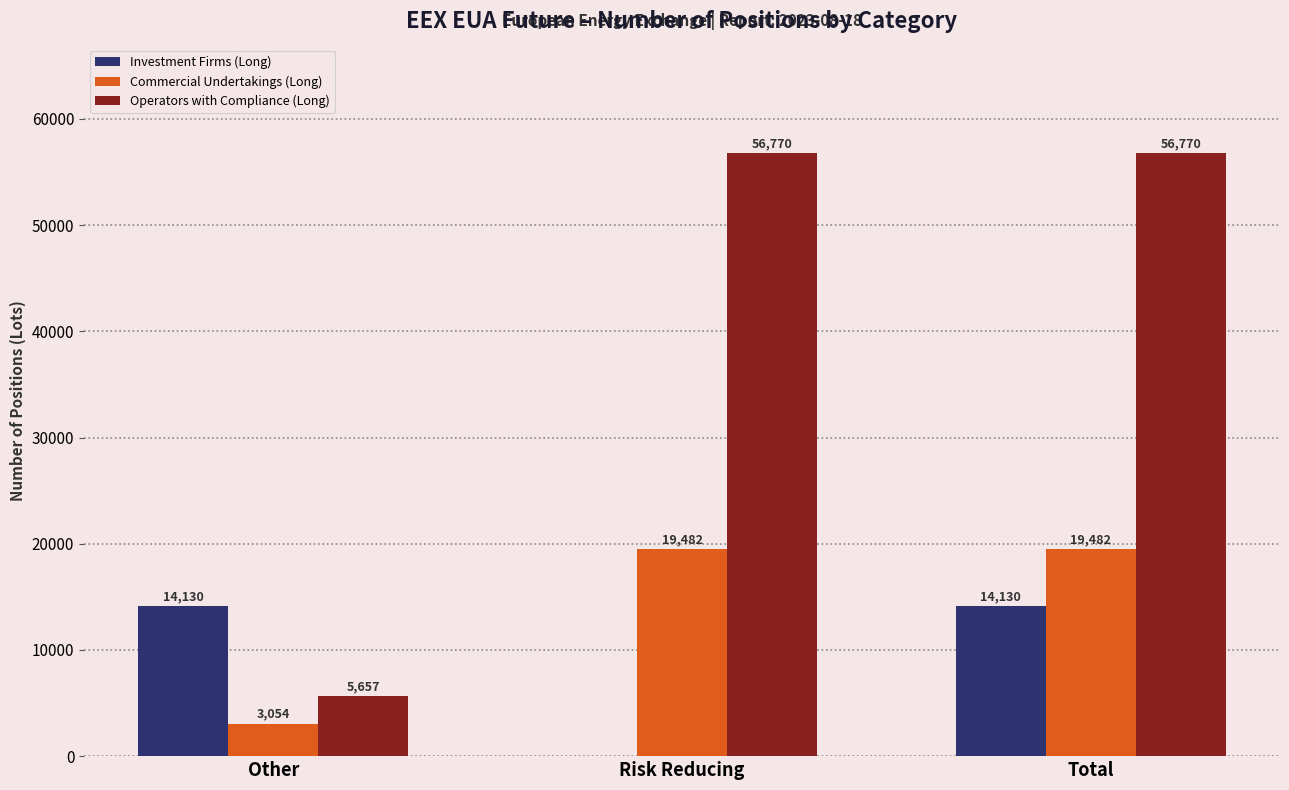

How many categories are shown in the chart?

3